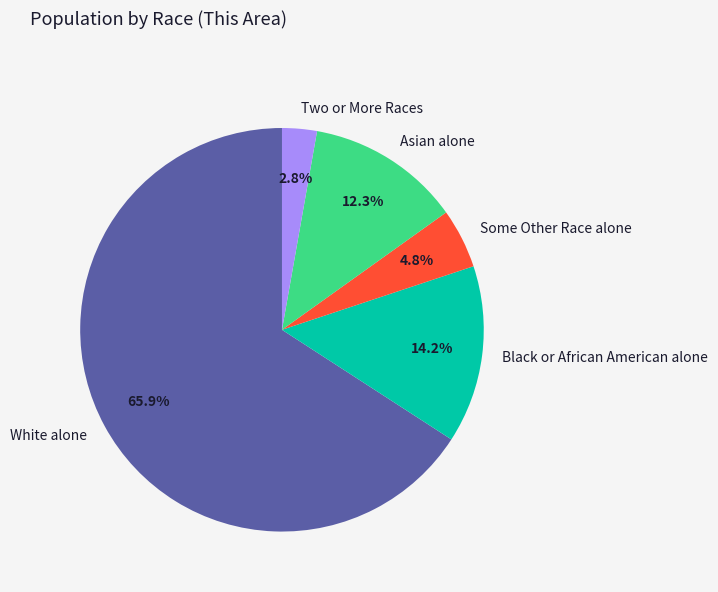

The White alone slice represents 53% of the pie. True or false?

False